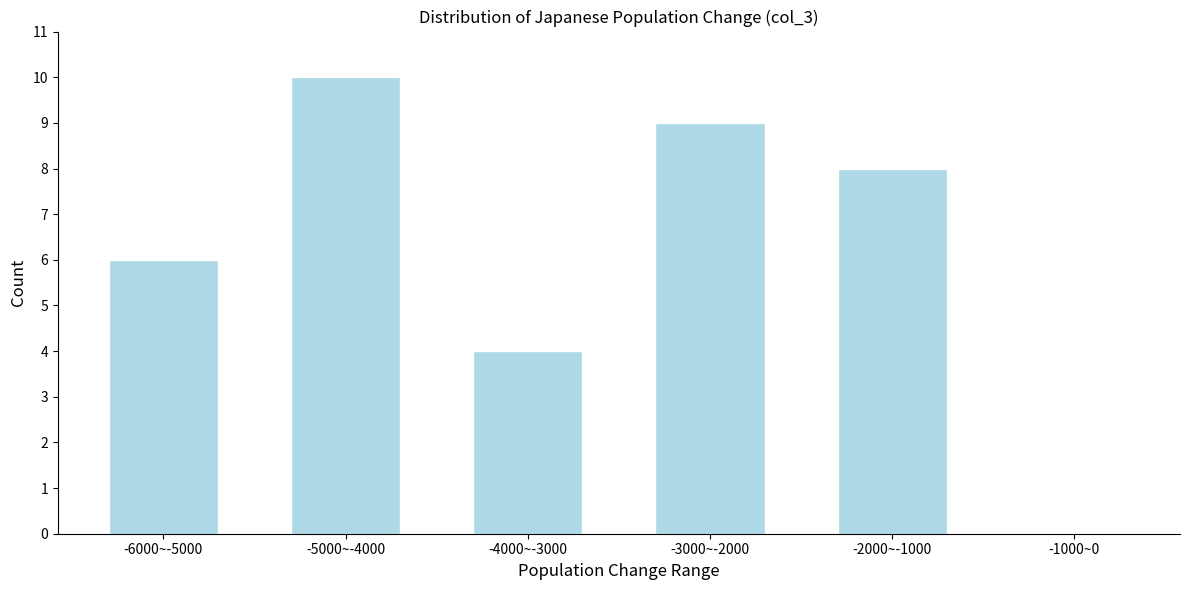

Reading left to right, extract all data points from this chart.

-6000~-5000=6	-5000~-4000=10	-4000~-3000=4	-3000~-2000=9	-2000~-1000=8	-1000~0=0